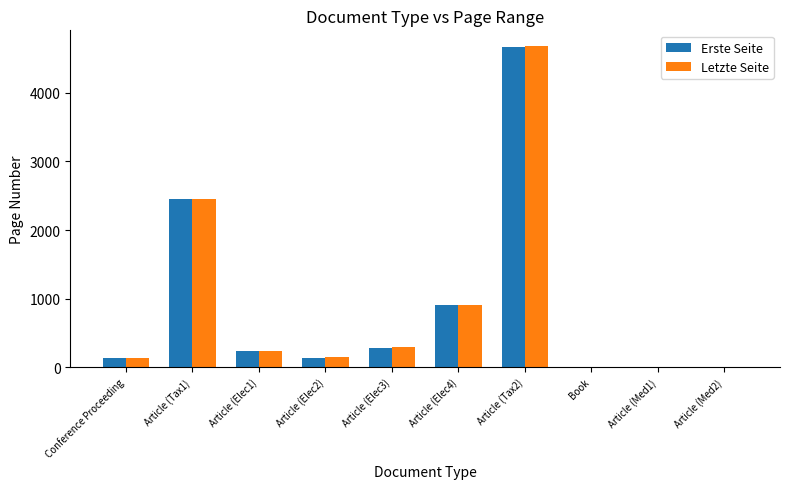

At which label does Letzte Seite first exceed 242?

Article (Tax1)